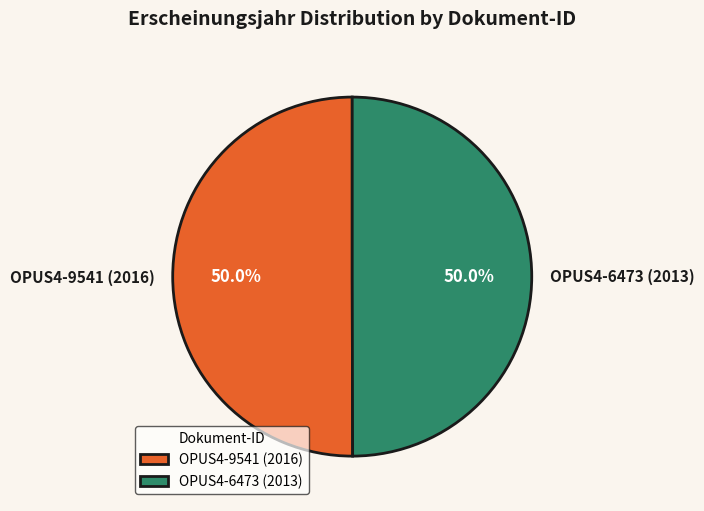

Combined, do OPUS4-9541 (2016) and OPUS4-6473 (2013) account for over 50%?

Yes